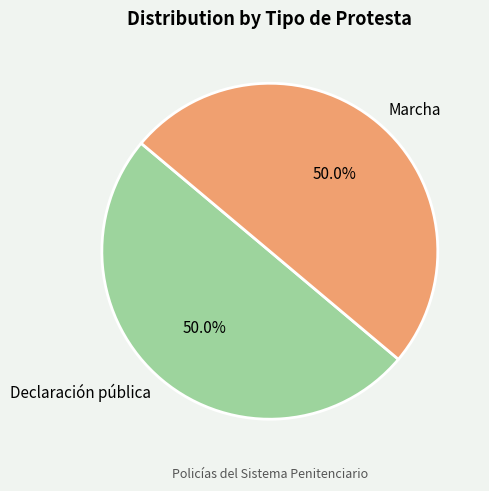

Count the number of slices in the pie.

2